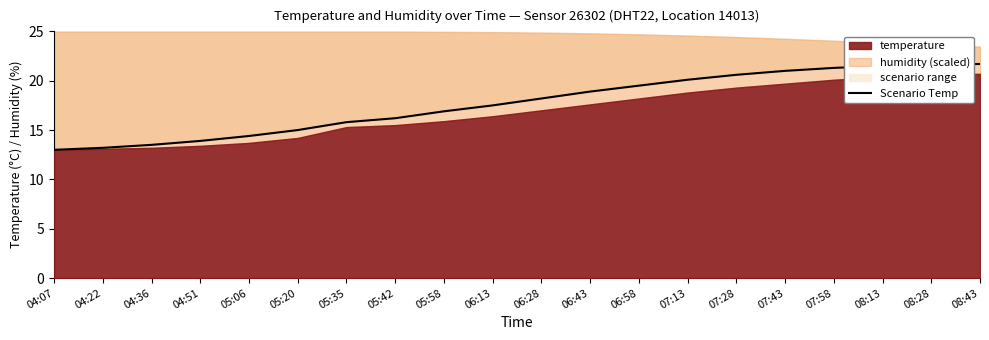

What is the greatest value displayed?

21.7